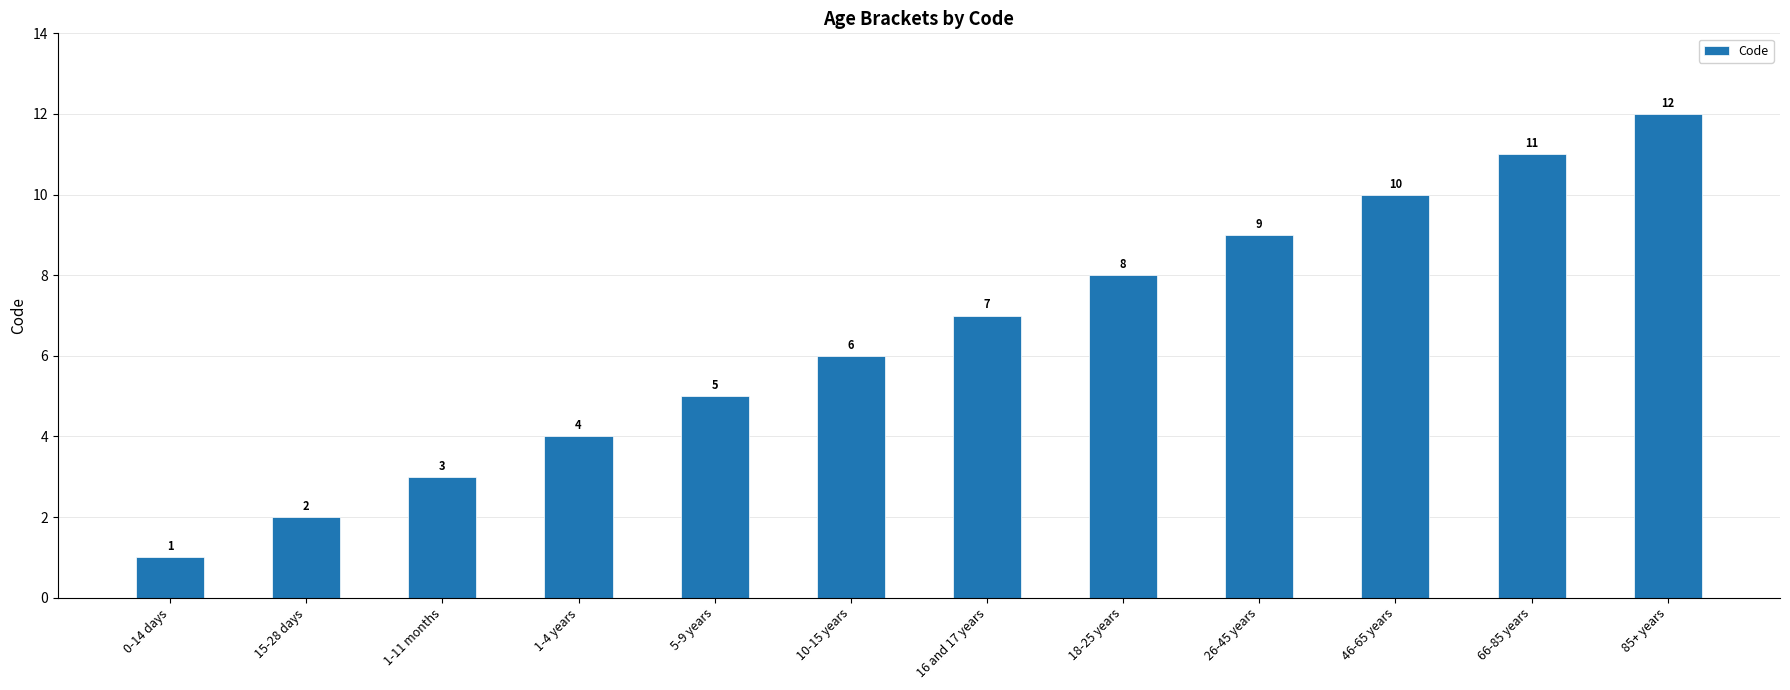

What is the change in value from 18-25 years to 85+ years?

+4